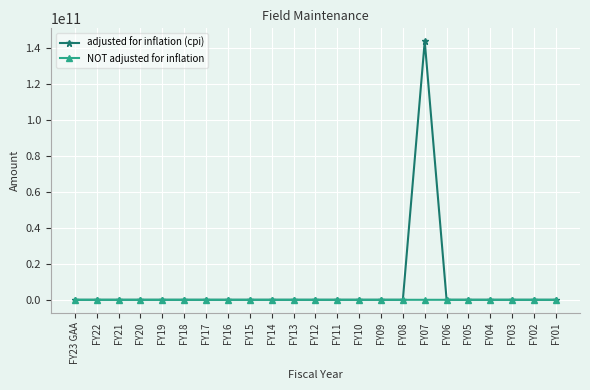

What is the difference between the maximum and second lowest values in the NOT adjusted for inflation series?

100000